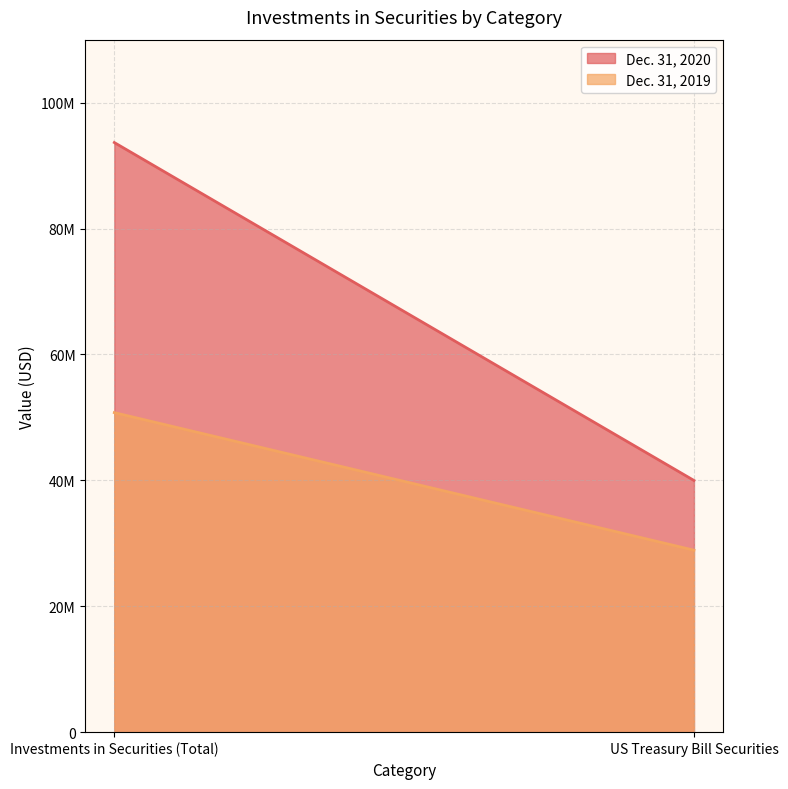

What is the sum of the Dec. 31, 2019 values at US Treasury Bill Securities and Investments in Securities (Total)?

79662833